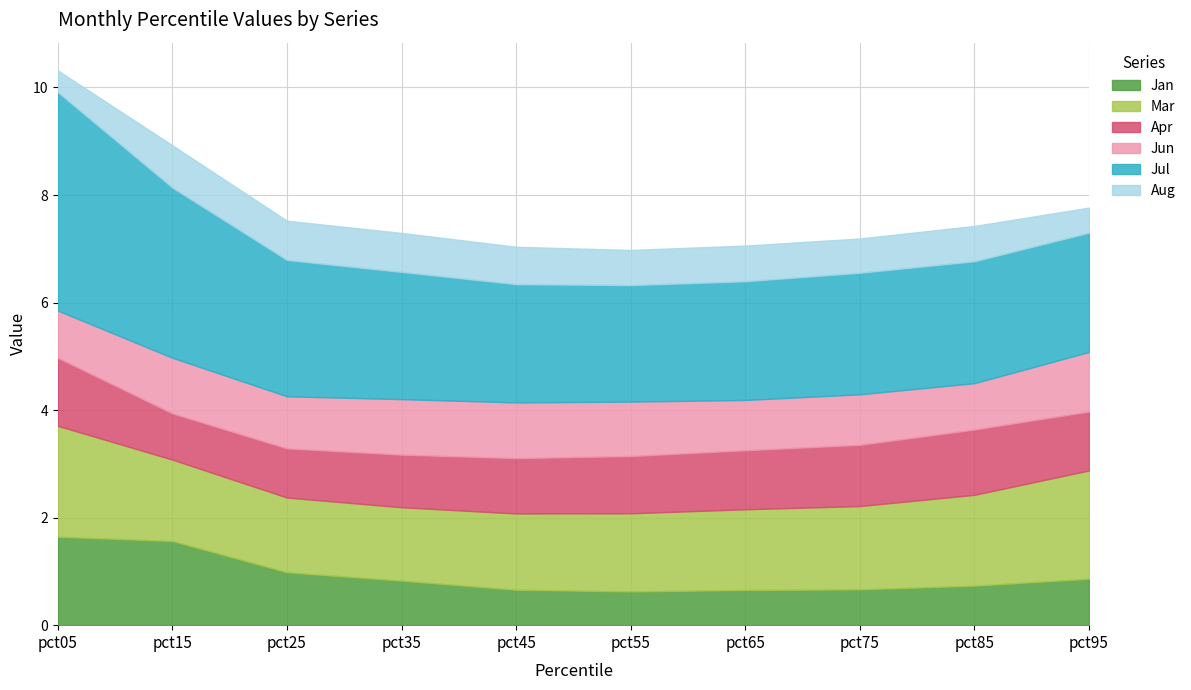

What is the approximate value of Aug at pct15?

0.8